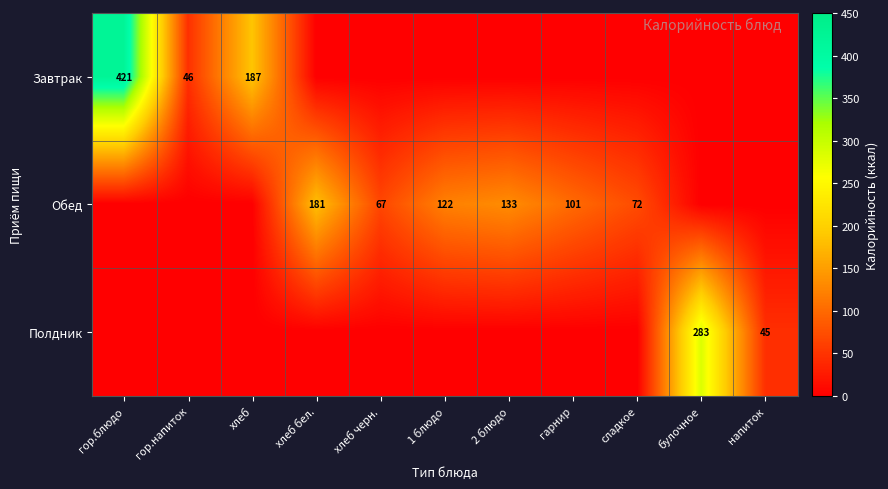

Between гарнир and сладкое, which series saw the biggest shift?

Обед